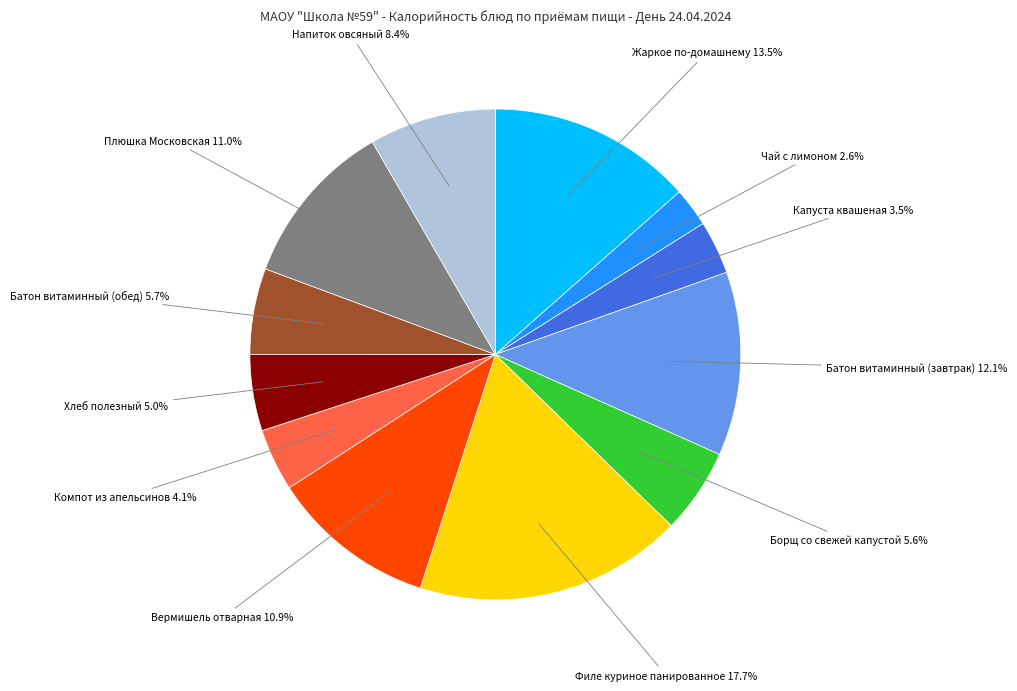

Count the number of slices in the pie.

12